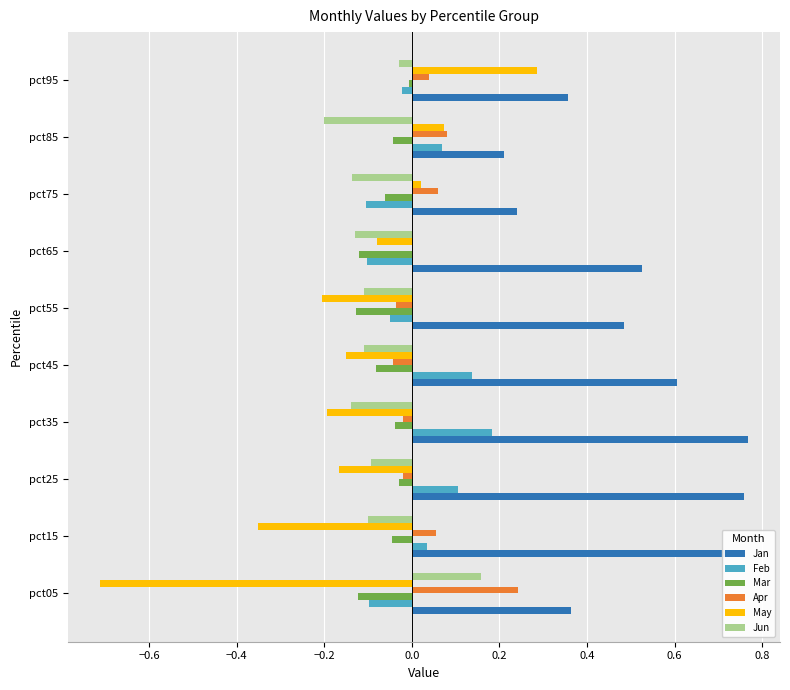

What is the sum of all Jan values?

5.0